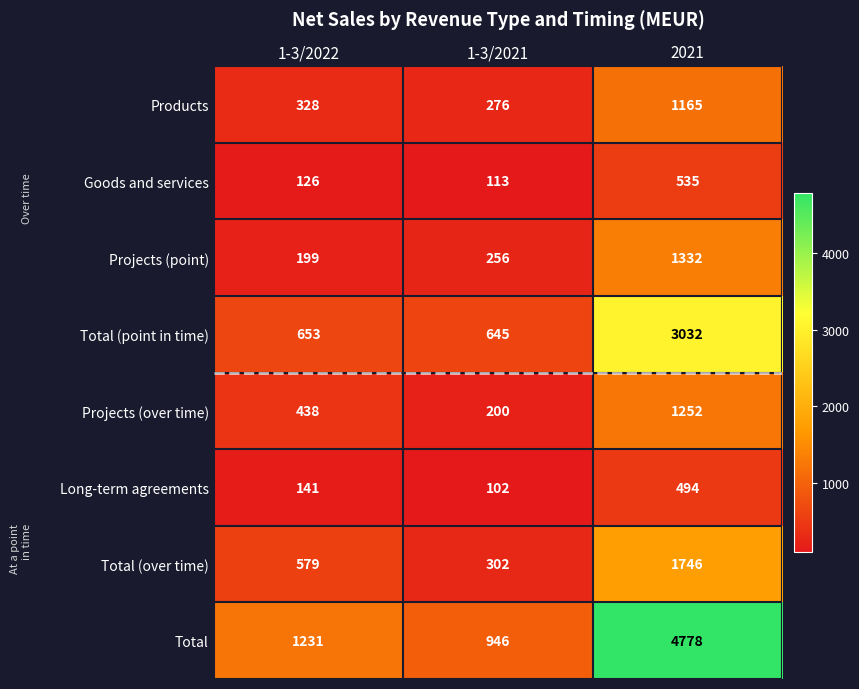

Which category has the highest value in the Total (over time) series?

2021